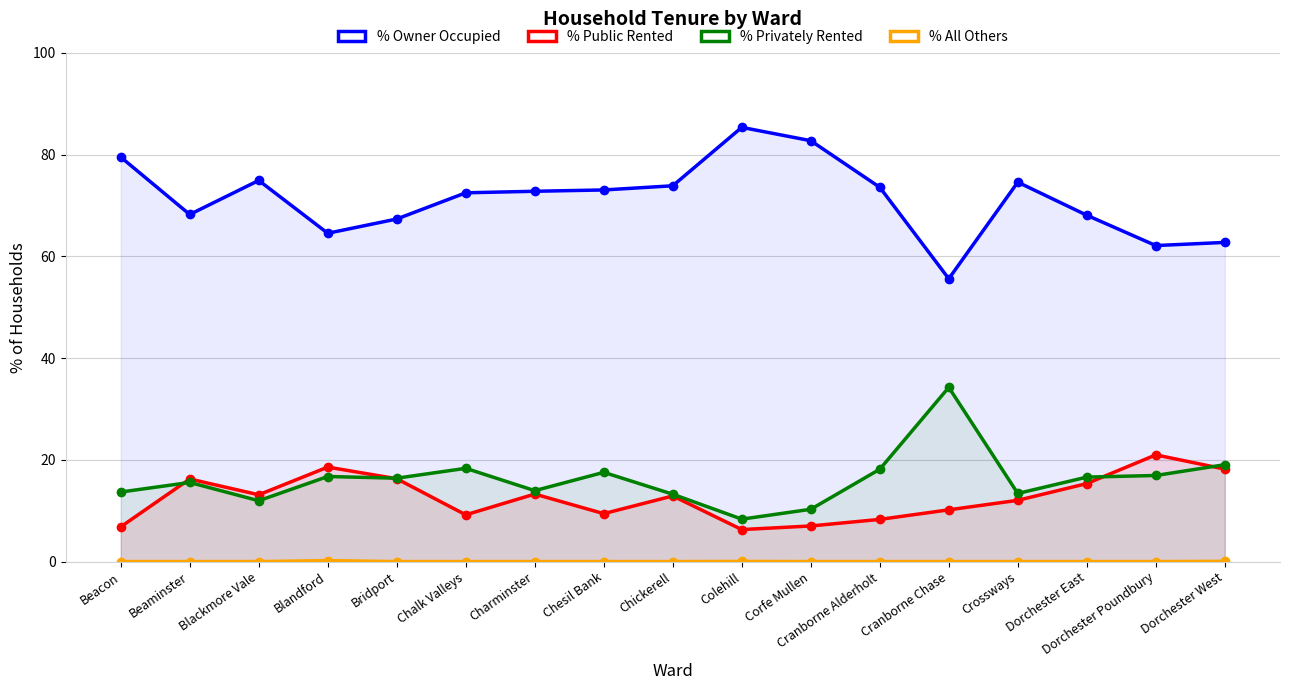

At which label does % All Others reach its minimum?

Beacon